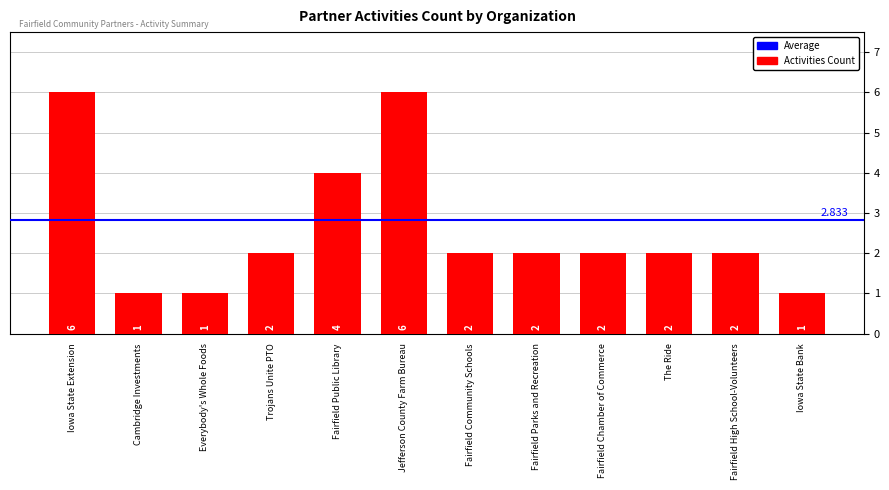

Where does the data first go above 2?

Iowa State Extension